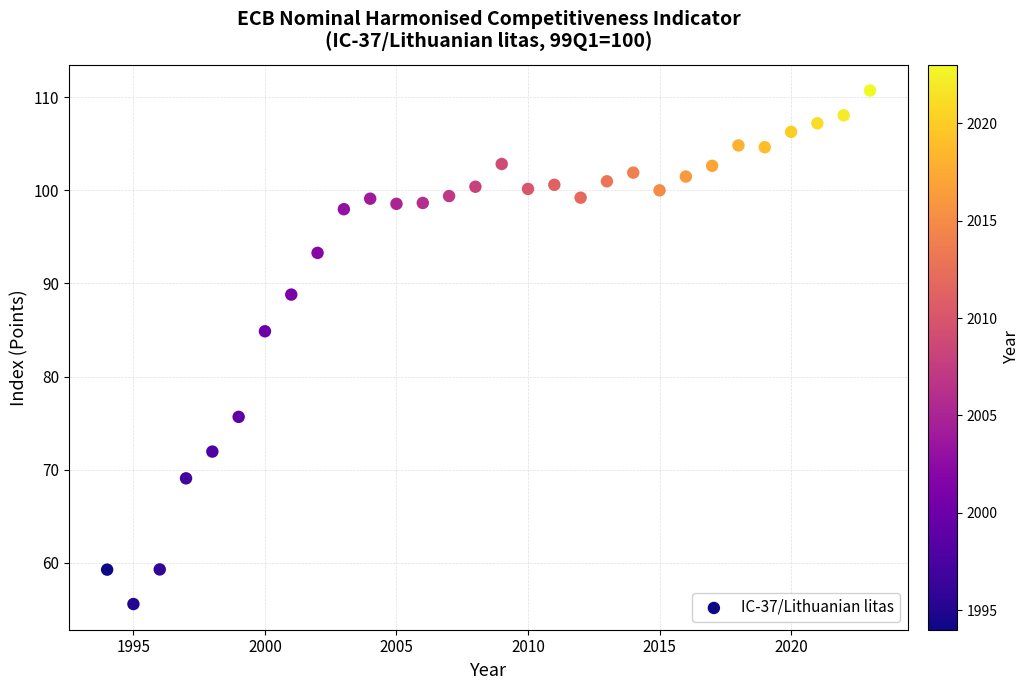

What Y value in the scatter plot is closest to 83?

84.9